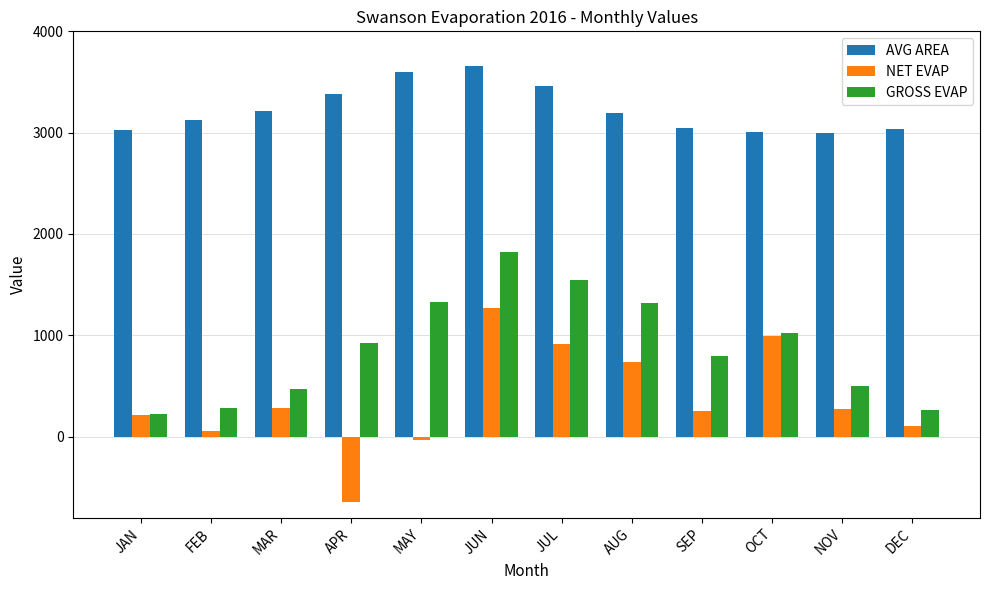

Which category has the lowest value across all series?

APR